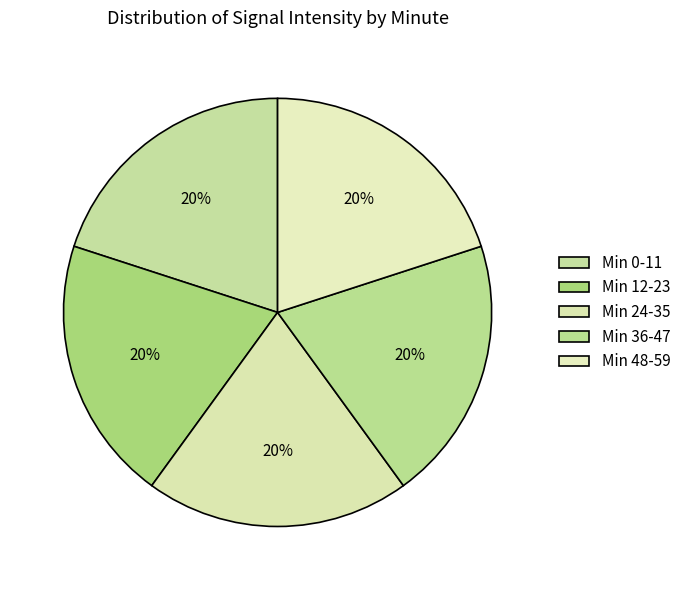

Does any single category account for the majority?

No